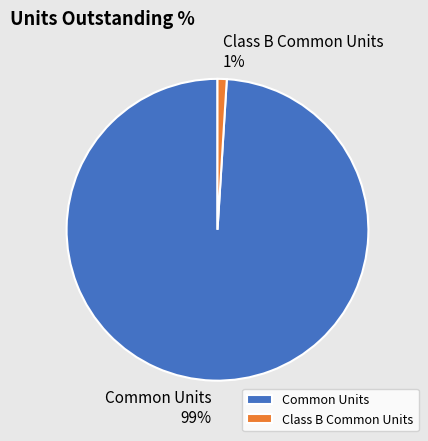

Is it true that Common Units is 89% of the pie?

False